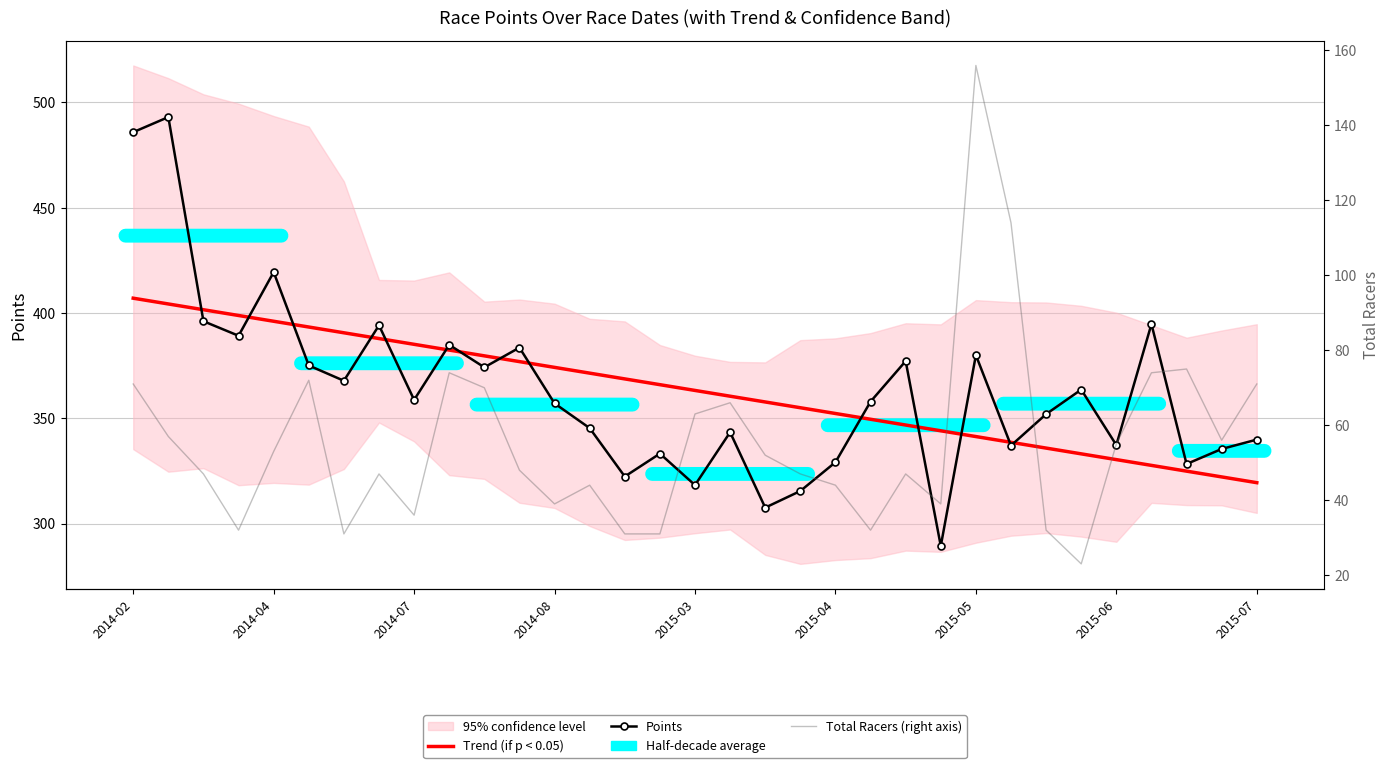

Which series ends up on top after the final intersection of Trend (if p < 0.05) and Points?

Points